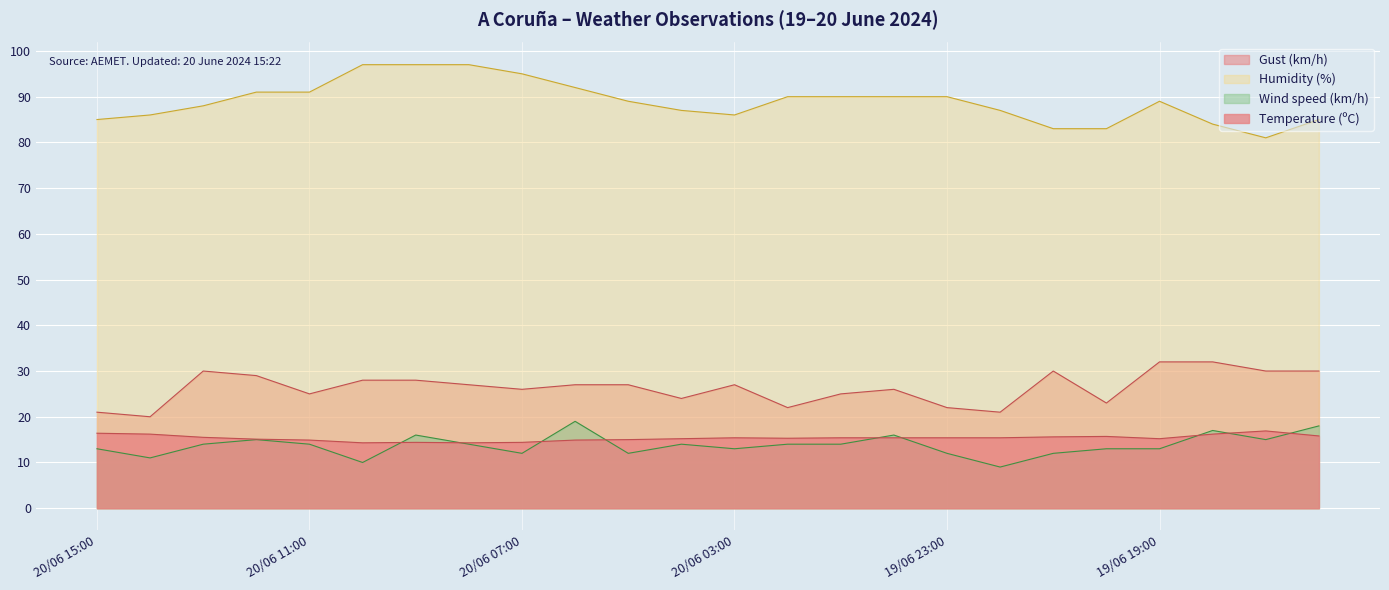

Which series has the largest total across all categories?

Humidity (%)